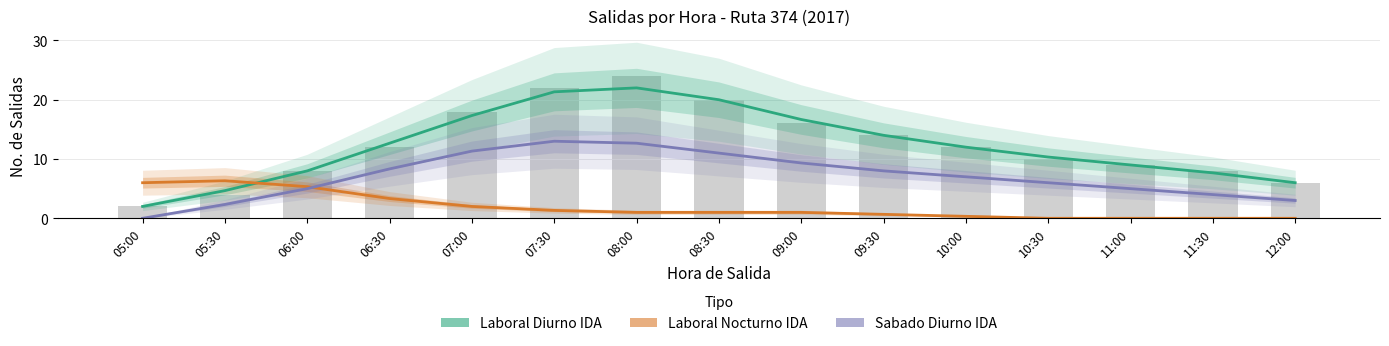

What is the label of the 11th bar from the right?

07:00